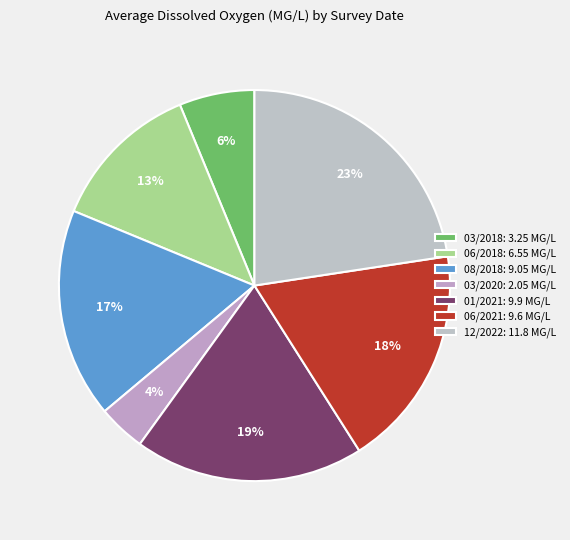

Is there a majority slice in this chart?

No